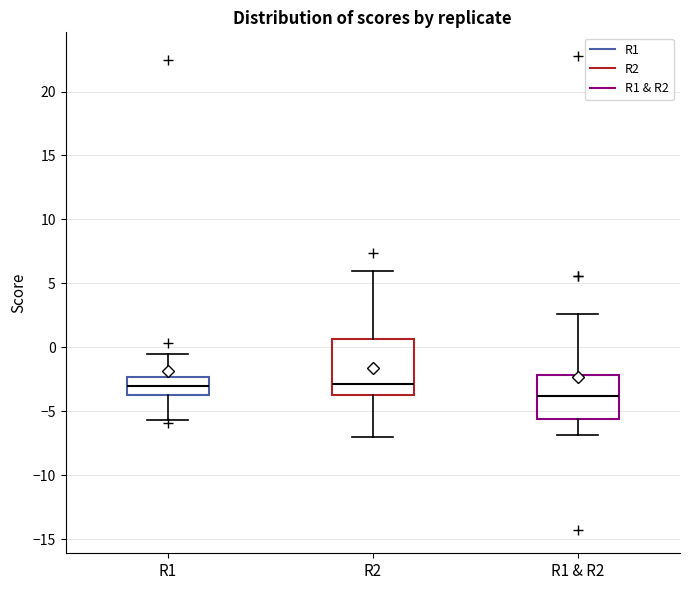

Reading left to right, read every box against the y-axis: the position of its median line, the range the box covers, and the ends of its whiskers. The values are not printed on the chart, so give them approximately, as read against the axis.

R1: median -3.0, box -4.0 to -2.5, whiskers -5.5 to -0.5
R2: median -3.0, box -3.5 to 0.5, whiskers -7.0 to 6.0
R1 & R2: median -4.0, box -5.5 to -2.0, whiskers -7.0 to 2.5